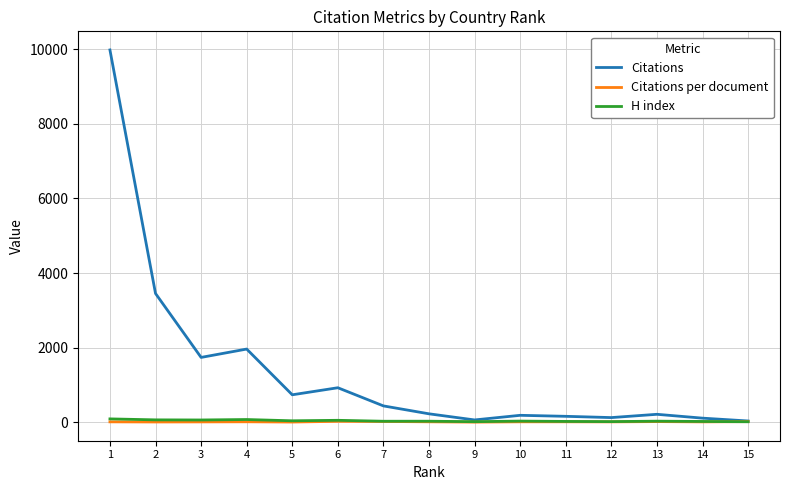

Which series has the widest spread of values?

Citations